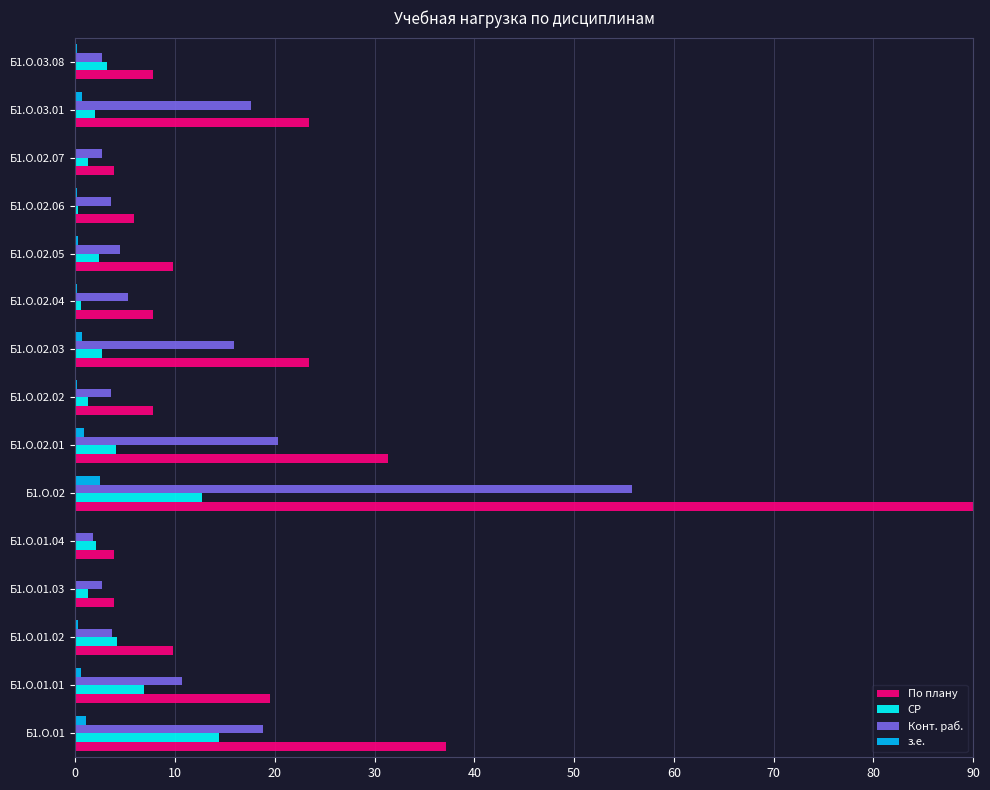

Is the value of Конт. раб. at Б1.О.02.01 greater than the value of По плану at Б1.О.03.01?

No